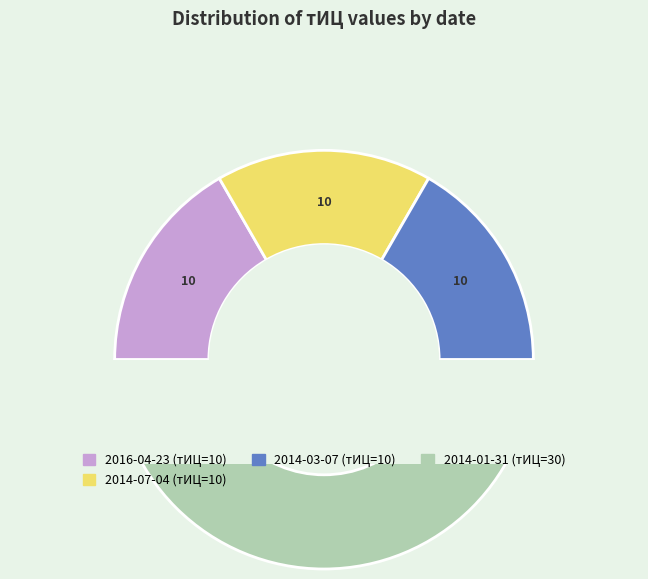

To the nearest percent, what is the difference between the 2014-01-31 and 2016-04-23 slice percentages?

33%